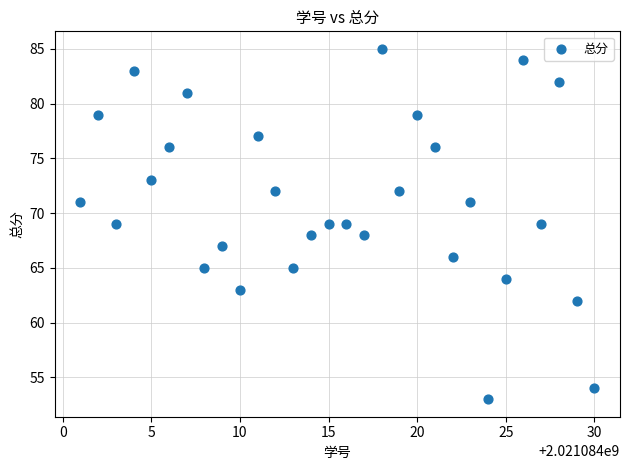

What is the range of X values (max minus min)?

29